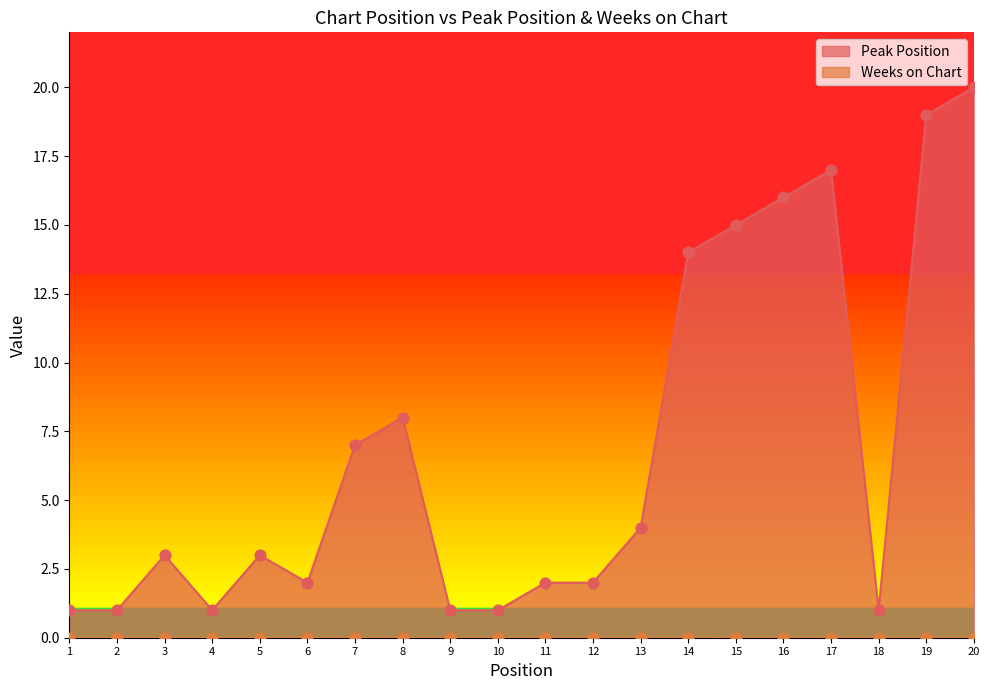

Approximately how many times larger is the value at 15 compared to 16?

0.9